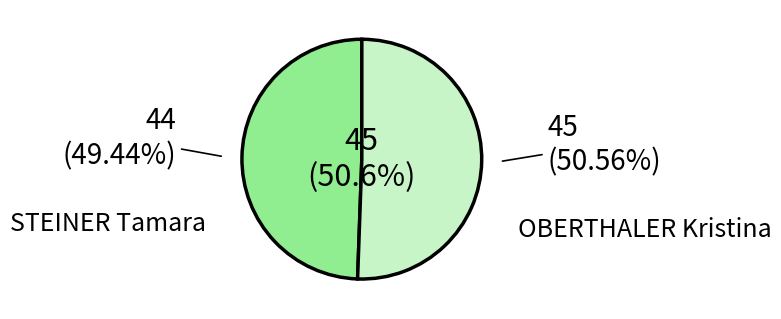

True or false: 1 accounts for 49% of the total.

True